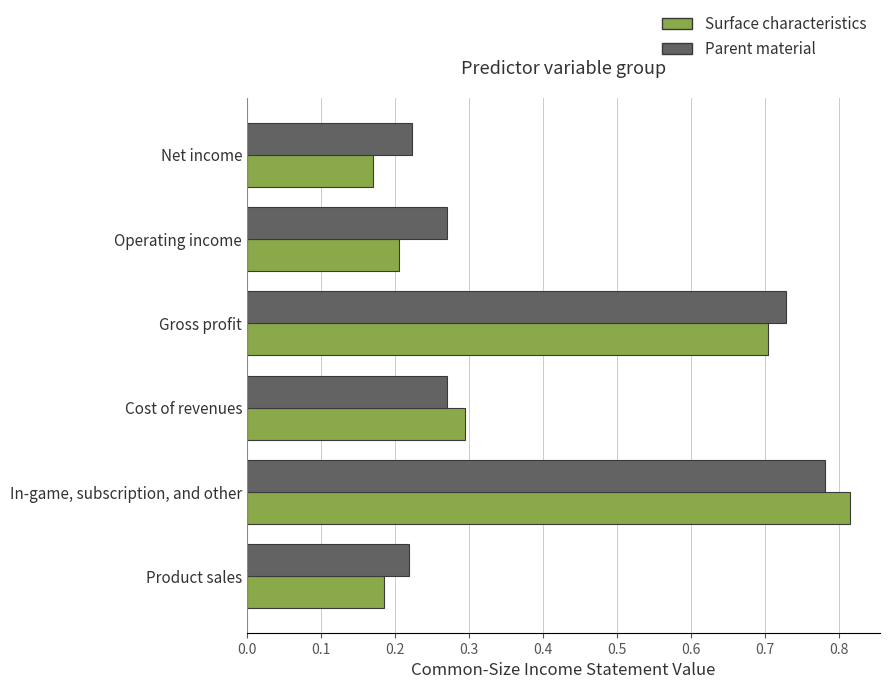

Which series changed the most between In-game, subscription, and other and Operating income?

Surface characteristics